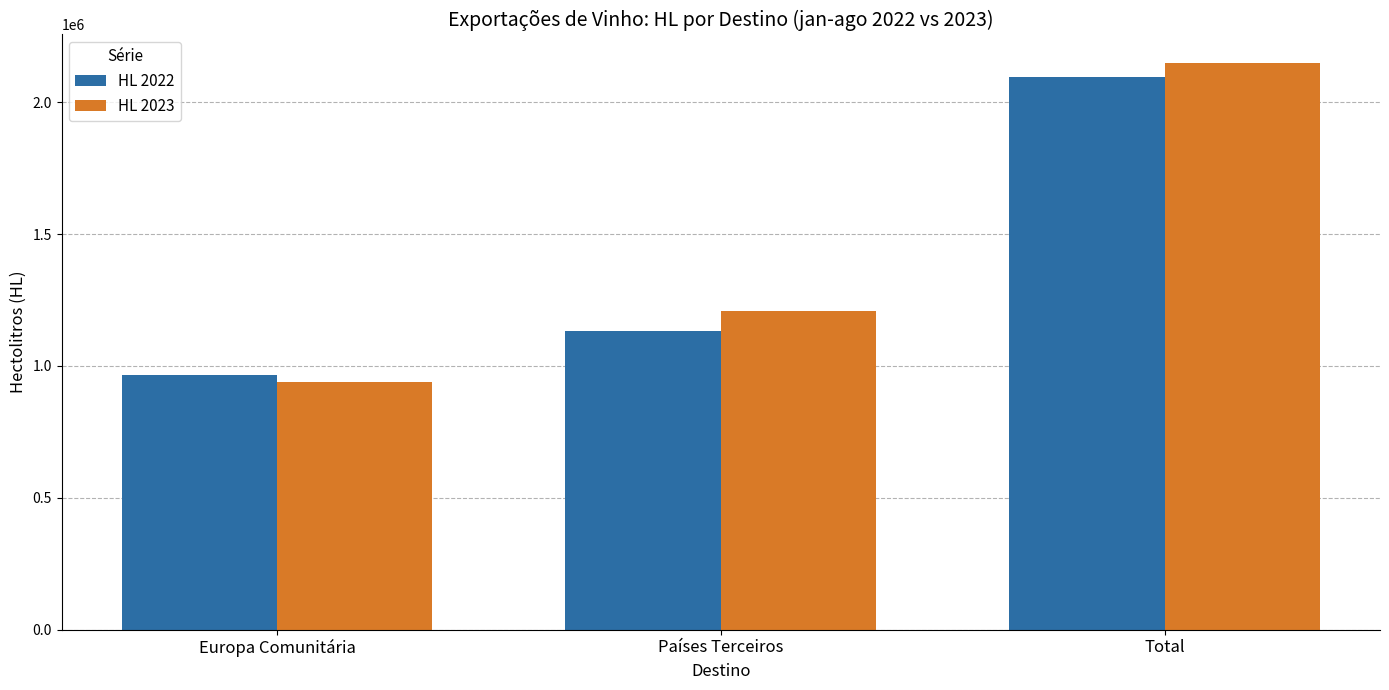

Which series has the largest range (max minus min)?

HL 2023